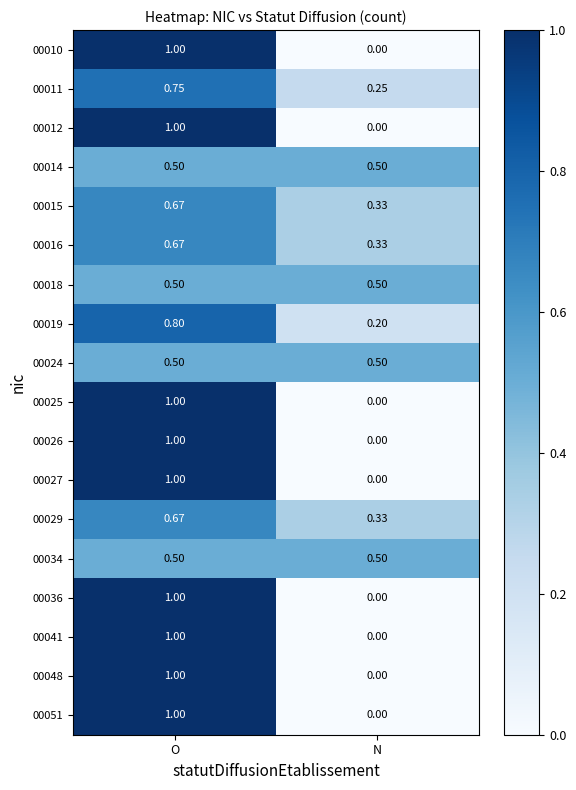

At which category is the sum across all series the highest?

O